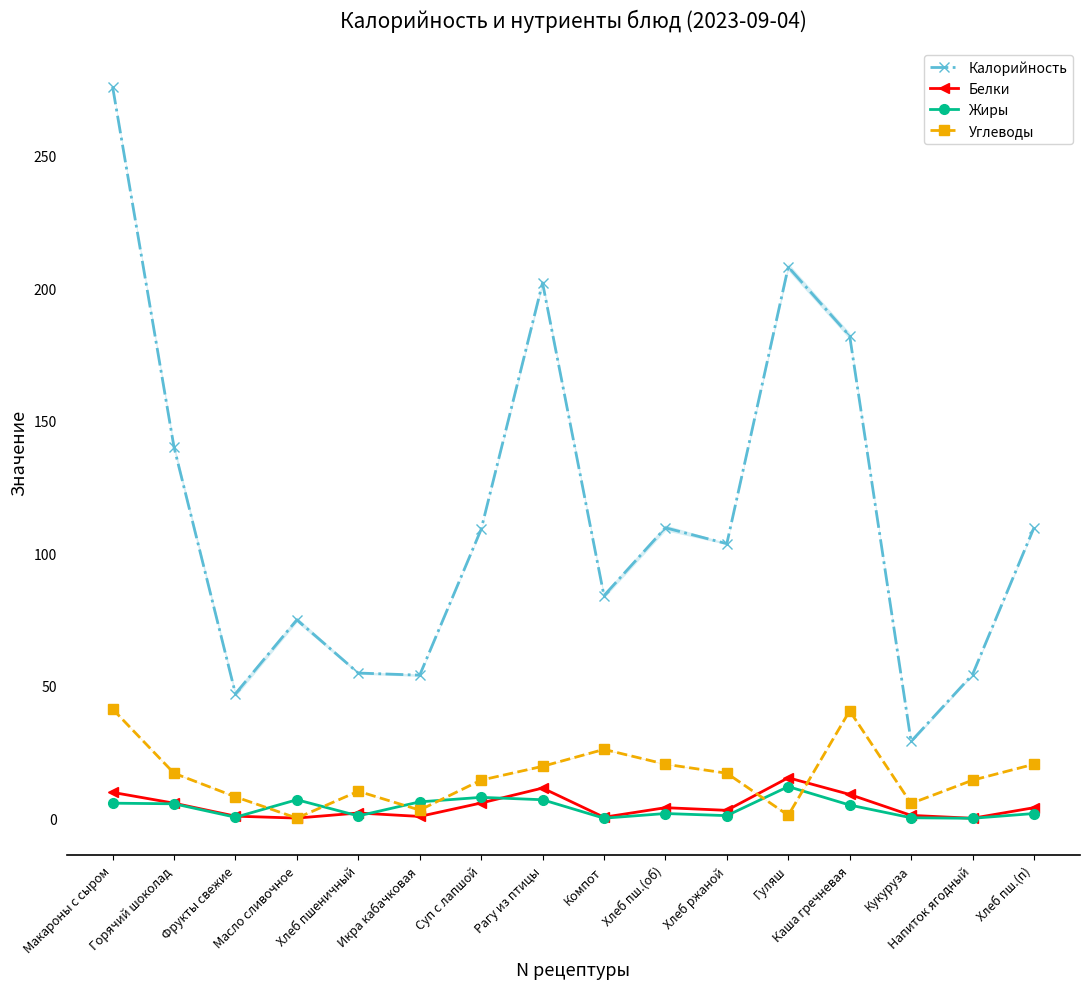

Is this an area chart (filled region under the line)?

No